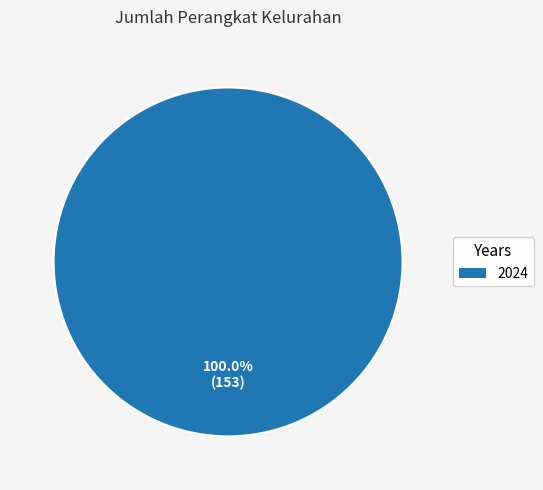

How many segments does this pie chart have?

1